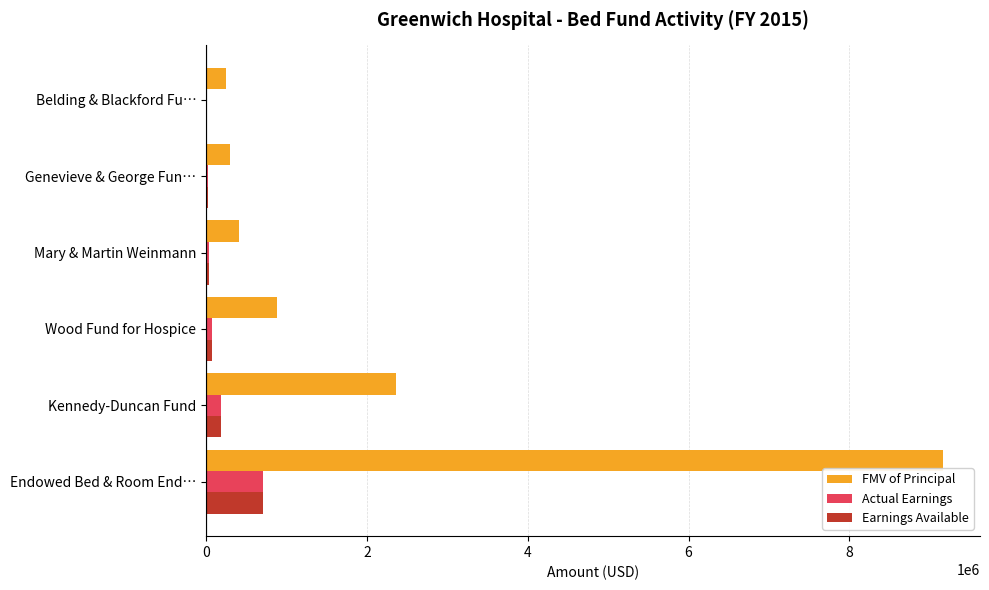

True or false: FMV of Principal has a value of 299962 at Genevieve & George Fun….

True